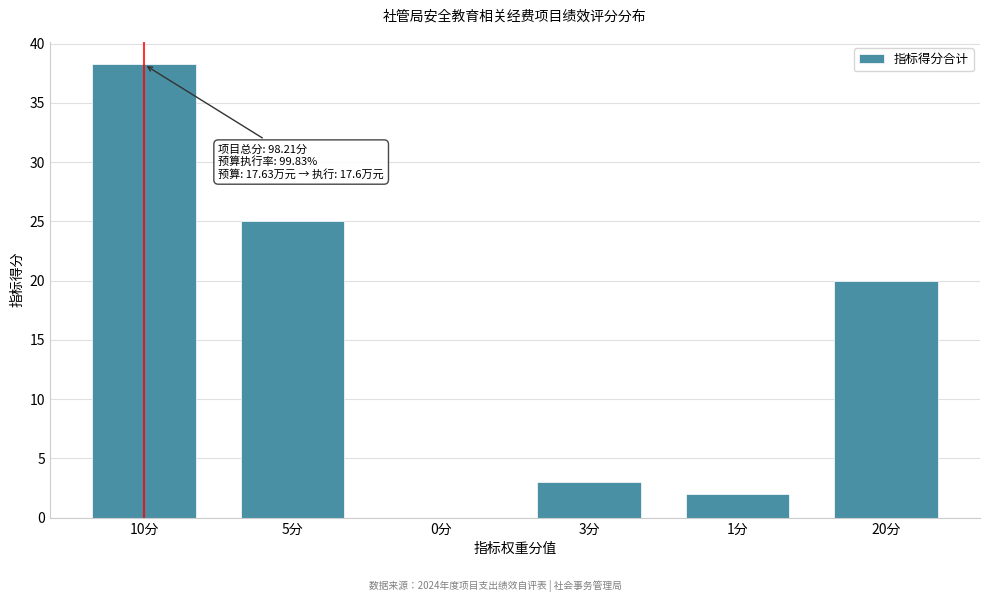

Between 5分 and 1分, which is larger?

5分